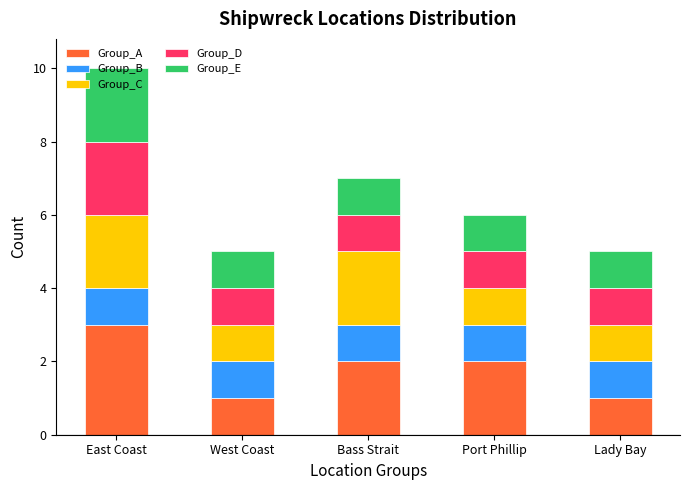

The Group_A series shows 1 at Lady Bay. True or false?

True